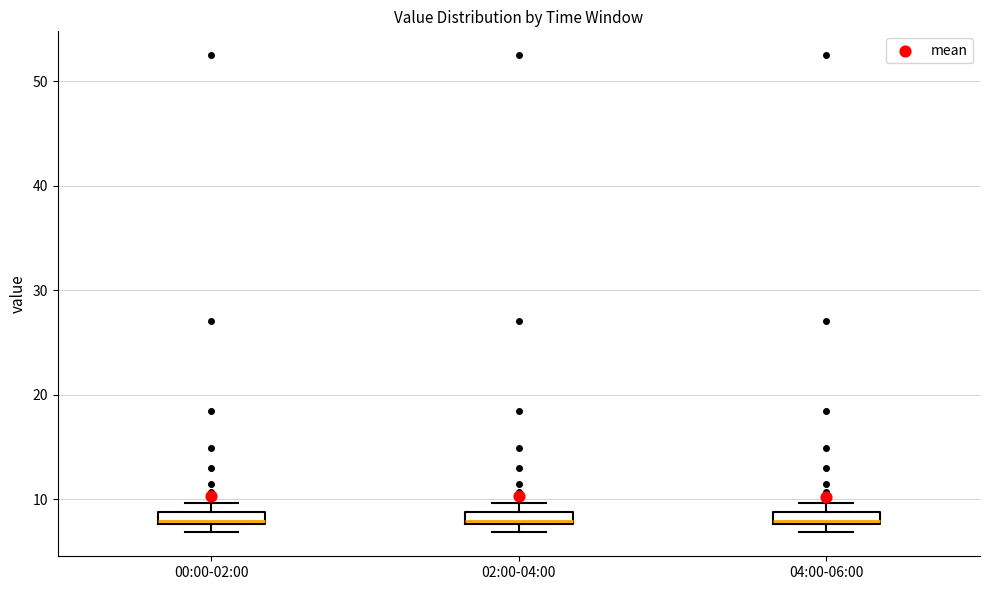

Where is the lower edge of the box for 04:00-06:00 on the y-axis? The values are not printed on the chart, so give them approximately, as read against the axis.

8